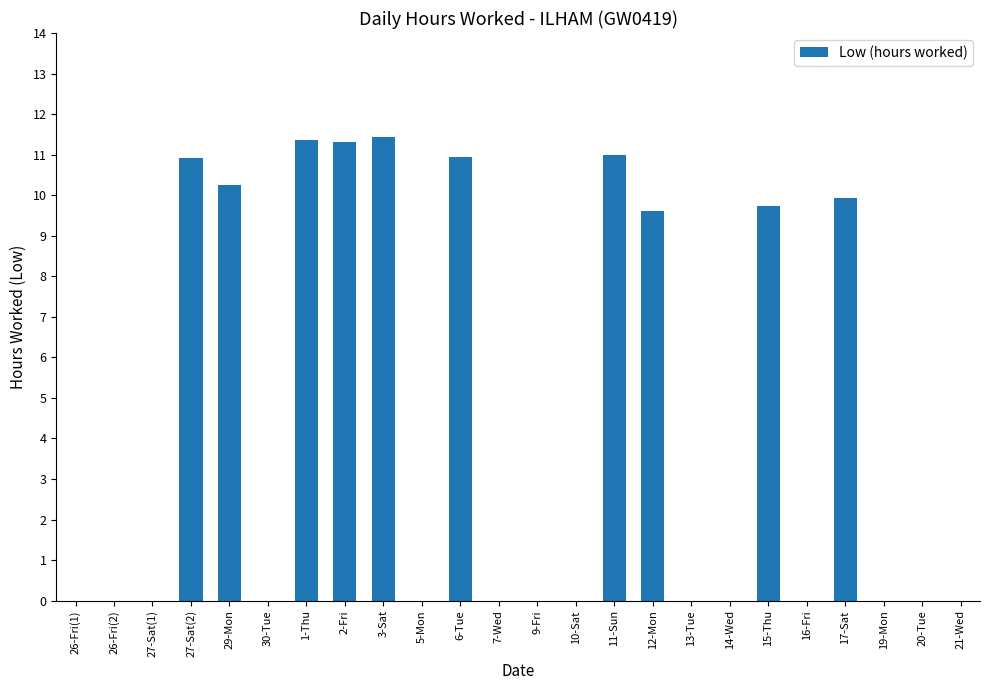

What is the sum of all values?

106.5